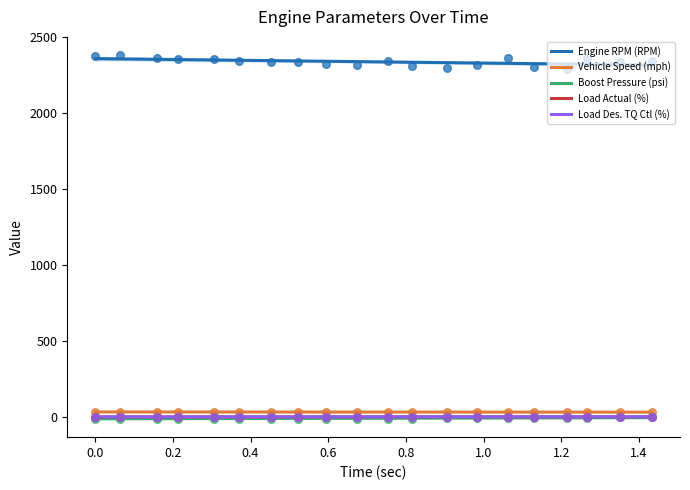

True or false: Boost Pressure (psi) and Vehicle Speed (mph) intersect in this chart.

False